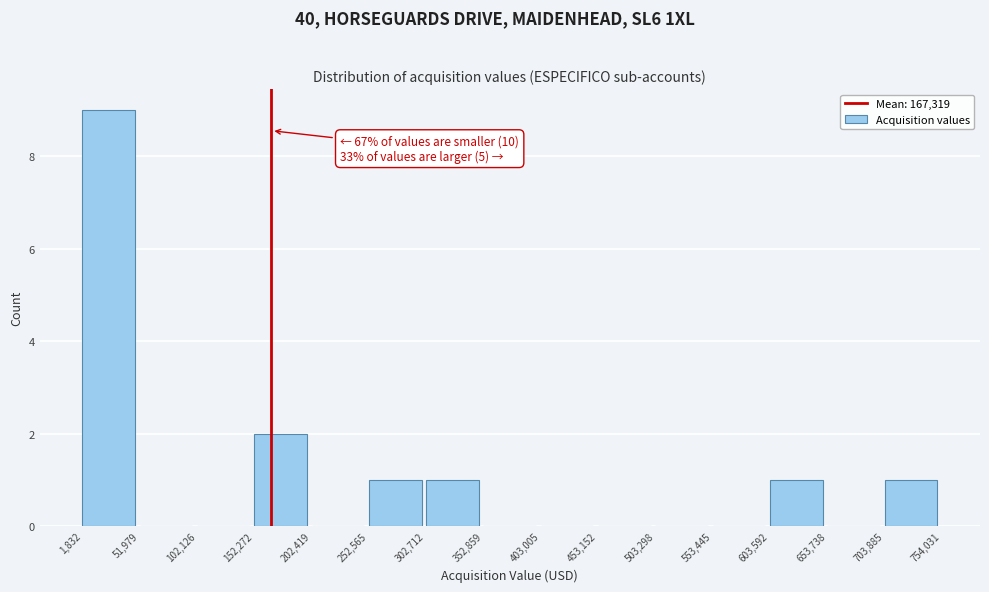

Which range on the x-axis has the tallest bar?

1,832 to 51,979